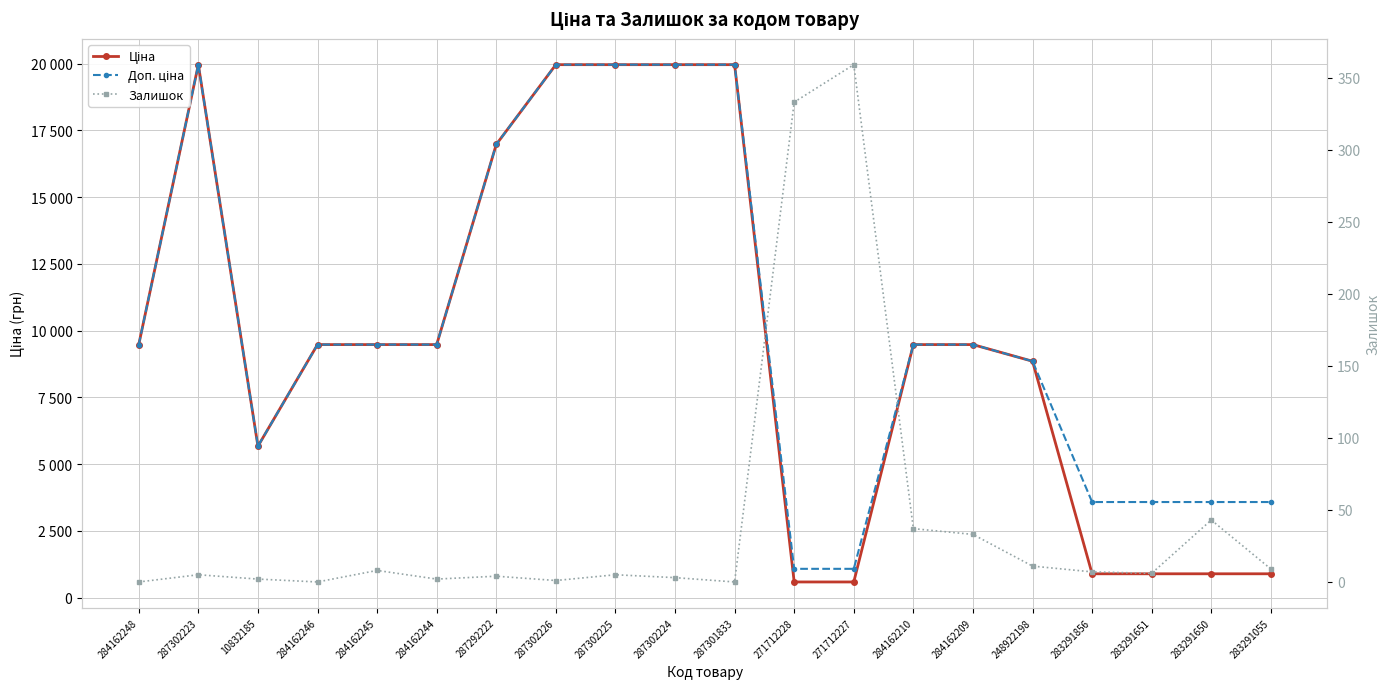

Reading left to right, transcribe all the data shown in this chart.

Ціна: 284162248=9480.1	287302223=19964.2	10832185=5673.8	284162246=9480.1	284162245=9480.1	284162244=9480.1	287292222=16976.3	287302226=19964.2	287302225=19964.2	287302224=19964.2	287301833=19964.2	271712228=589.9	271712227=589.9	284162210=9480.1	284162209=9480.1	248922198=8856.7	283291856=895.9	283291651=895.9	283291650=895.9	283291055=895.9
Доп. ціна: 284162248=9480.1	287302223=19964.2	10832185=5673.8	284162246=9480.1	284162245=9480.1	284162244=9480.1	287292222=16976.3	287302226=19964.2	287302225=19964.2	287302224=19964.2	287301833=19964.2	271712228=1081.7	271712227=1081.7	284162210=9480.1	284162209=9480.1	248922198=8856.7	283291856=3583.6	283291651=3583.6	283291650=3583.6	283291055=3583.6
Залишок: 284162248=0.0	287302223=5.0	10832185=2.0	284162246=0.0	284162245=8.0	284162244=2.0	287292222=4.0	287302226=1.0	287302225=5.0	287302224=3.0	287301833=0.0	271712228=333.0	271712227=359.0	284162210=37.0	284162209=33.0	248922198=11.0	283291856=7.0	283291651=6.0	283291650=43.0	283291055=9.0